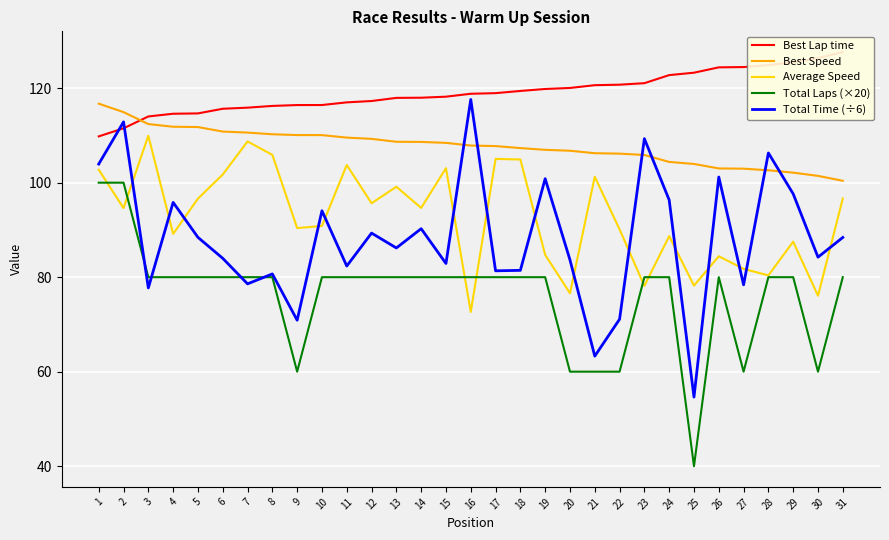

The Best Speed series shows 32.1 at 18. True or false?

False